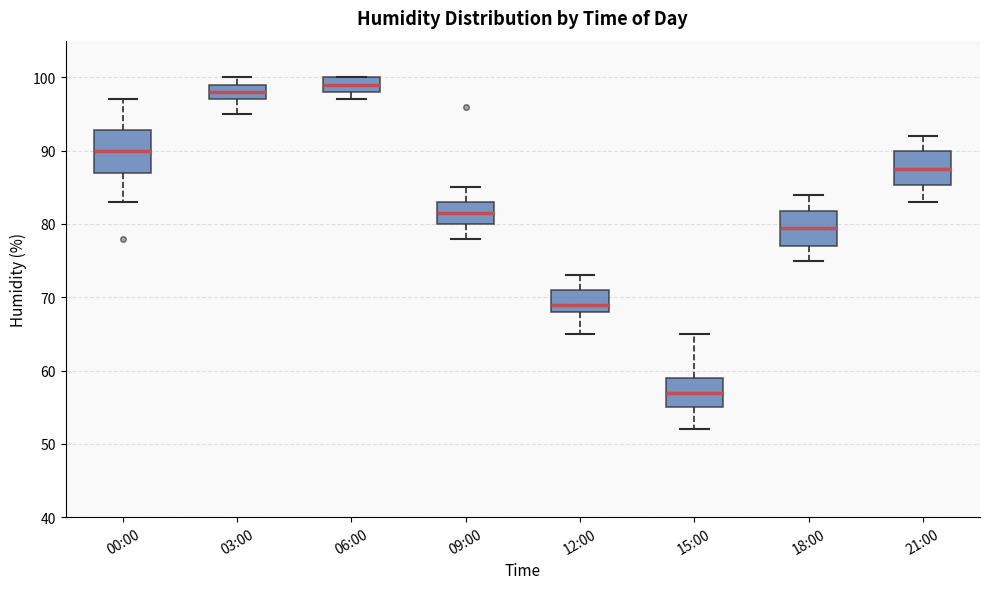

Comparing the boxes themselves (not the whiskers), which one is the tallest?

00:00